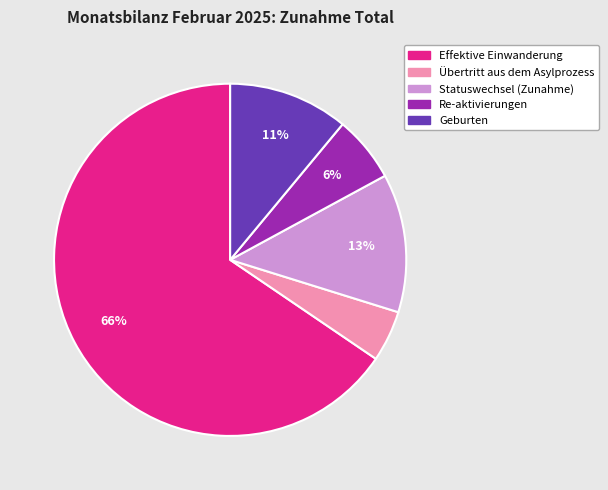

Which has a higher value, Übertritt aus dem Asylprozess or Geburten?

Geburten